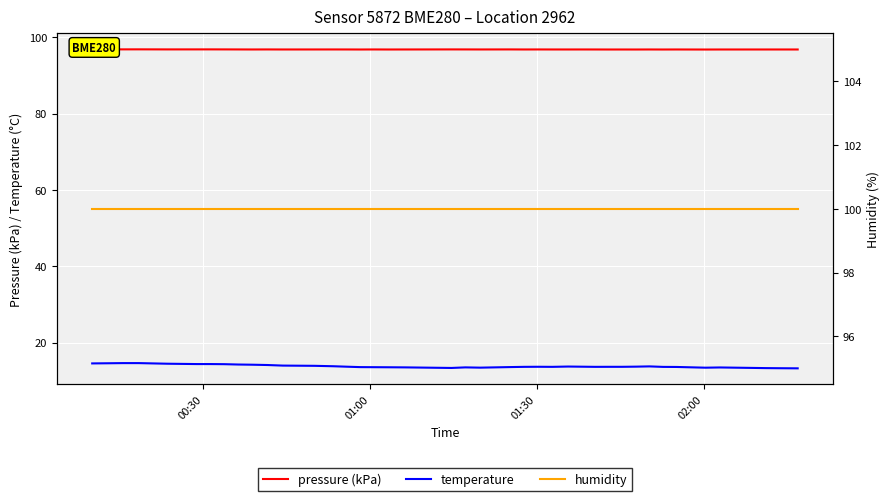

What is the lowest value of the pressure (kPa) series?

96.8